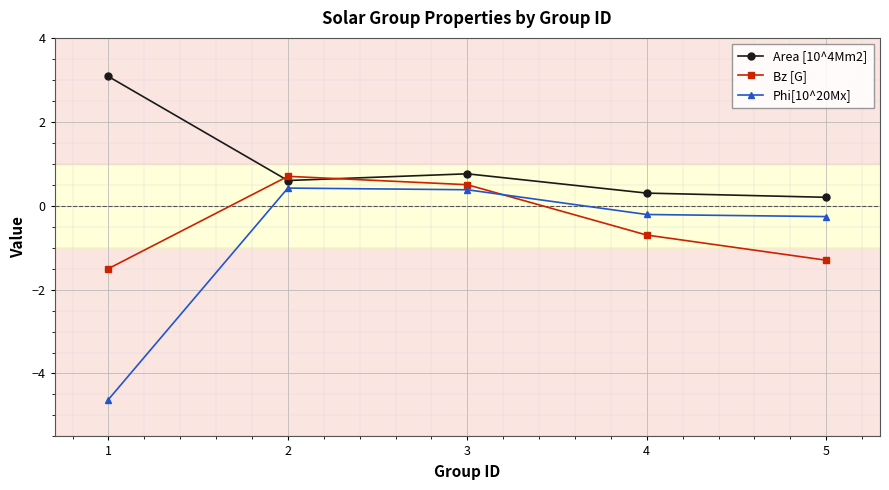

How many values in Phi[10^20Mx] are above zero?

2